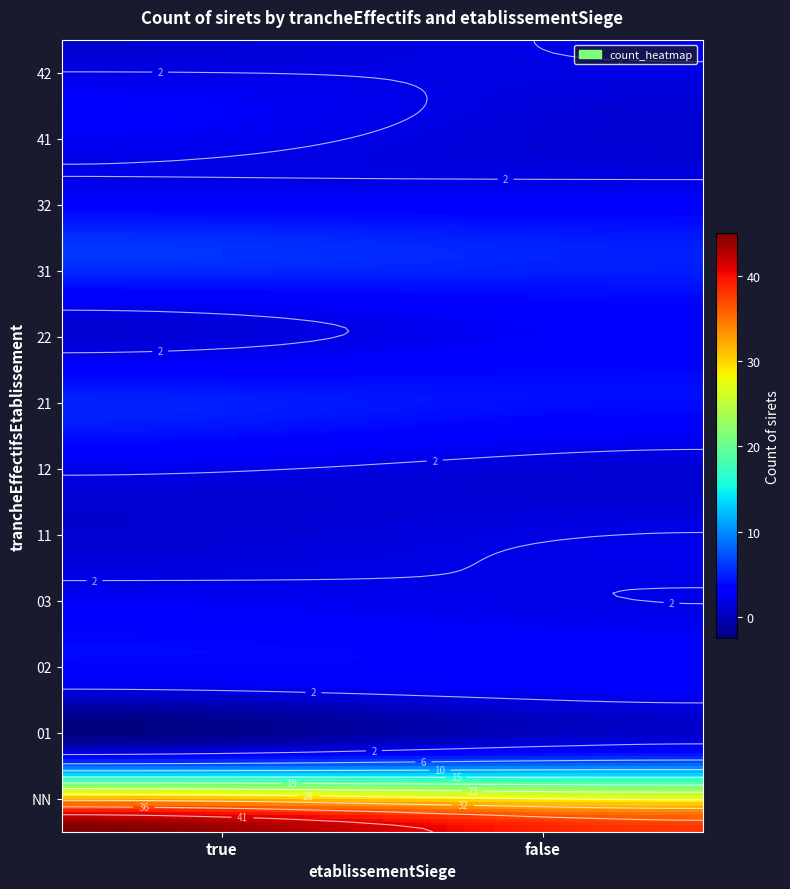

Which series has the widest spread of values?

NN